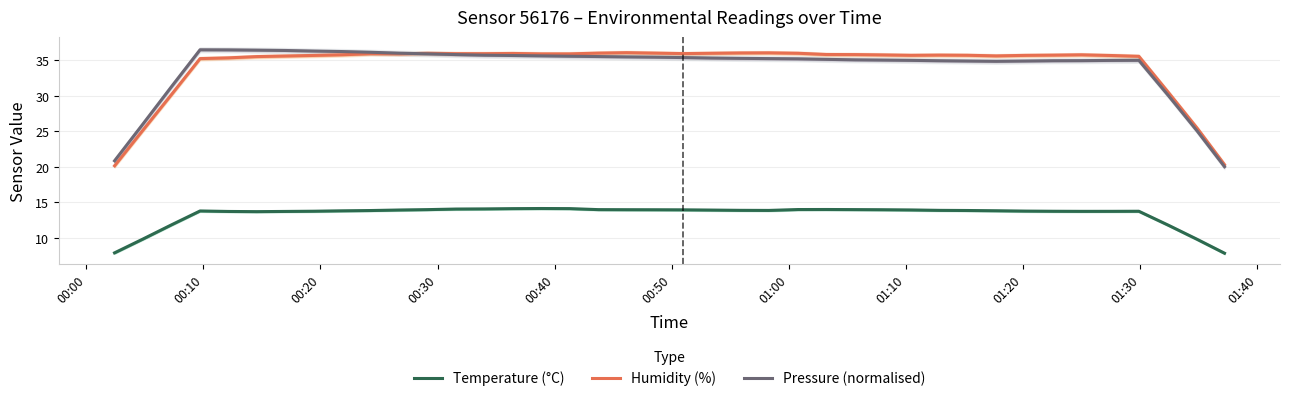

Reading left to right, extract all data points from this chart.

Temperature (°C): 7.9	9.9	11.8	13.8	13.7	13.7	13.7	13.8	13.8	13.9	13.9	14.0	14.1	14.1	14.1	14.1	14.1	14.0	14.0	14.0	14.0	13.9	13.9	13.9	14.0	14.0	14.0	14.0	13.9	13.9	13.9	13.8	13.8	13.8	13.7	13.7	13.8	11.8	9.8	7.9
Humidity (%): 20.2	25.2	30.2	35.2	35.3	35.5	35.6	35.7	35.8	35.9	35.9	36.0	35.9	35.9	36.0	35.9	35.9	36.0	36.1	36.0	35.9	36.0	36.0	36.1	36.0	35.8	35.8	35.8	35.7	35.7	35.7	35.6	35.7	35.7	35.8	35.7	35.6	30.5	25.4	20.3
Pressure (normalised): 20.9	26.1	31.3	36.5	36.5	36.4	36.4	36.3	36.2	36.1	36.0	35.9	35.8	35.7	35.7	35.6	35.6	35.5	35.5	35.4	35.4	35.3	35.3	35.2	35.2	35.1	35.1	35.0	35.0	34.9	34.9	34.9	34.9	34.9	35.0	35.0	35.0	30.0	25.1	20.0